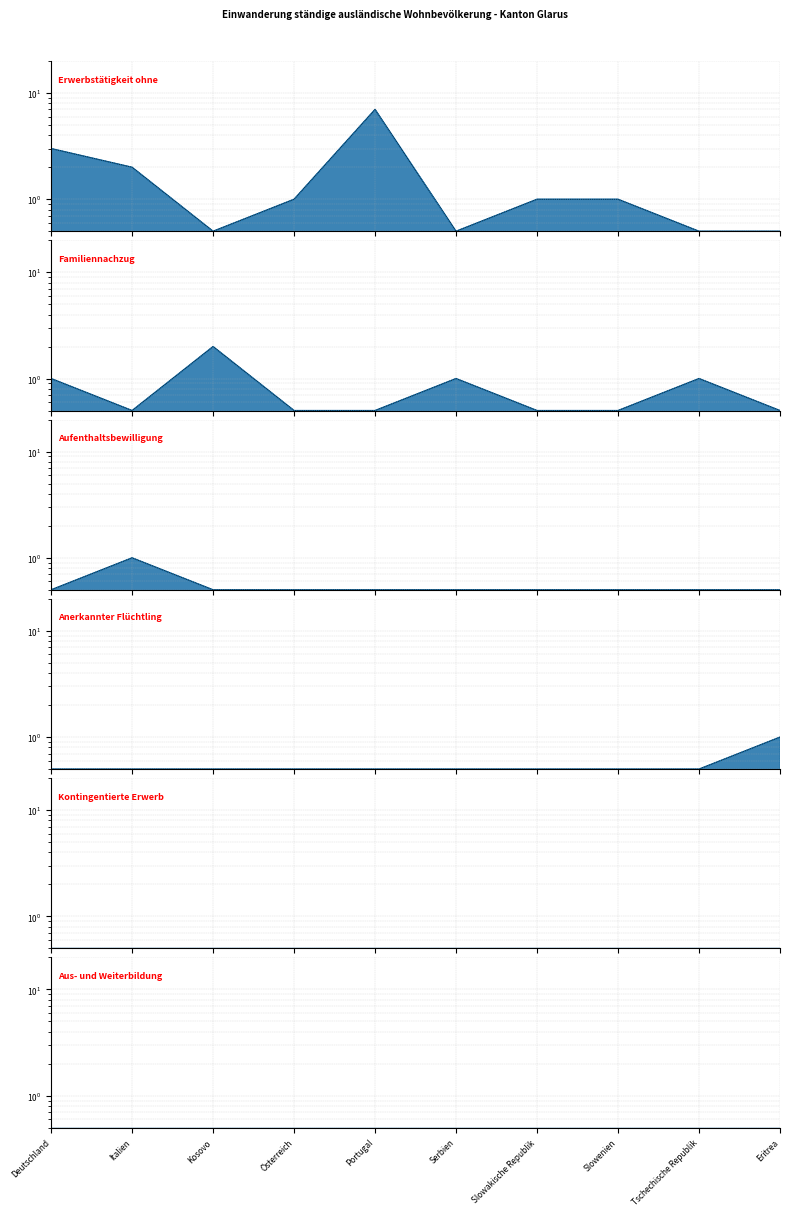

The value of Aufenthaltsbewilligung ohne Erwerbstätigkeit at Italien is 1.0. True or false?

True